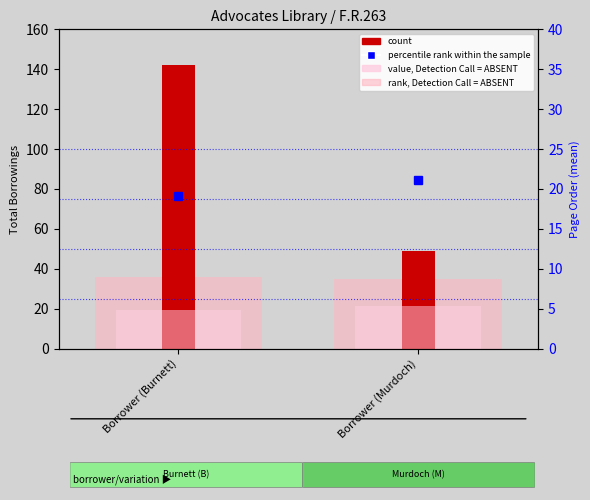

How many values in the count series are below 142?

1